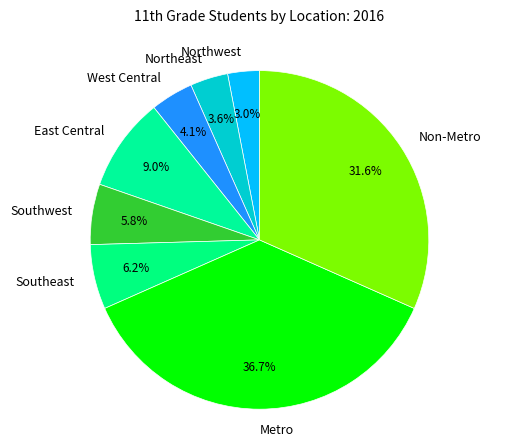

Is the sum of Northeast and Metro greater than half?

No